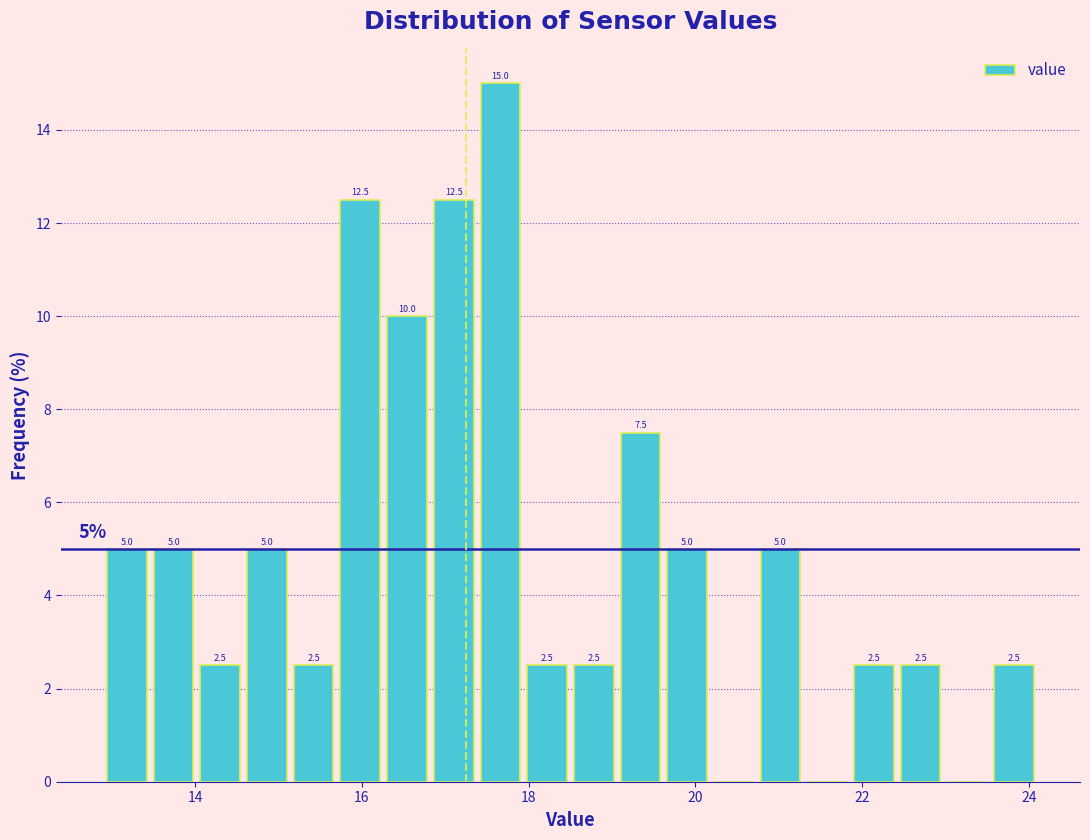

Around what value on the x-axis is the tallest bar? Give the approximate position of its centre, as read against the axis.

17.6